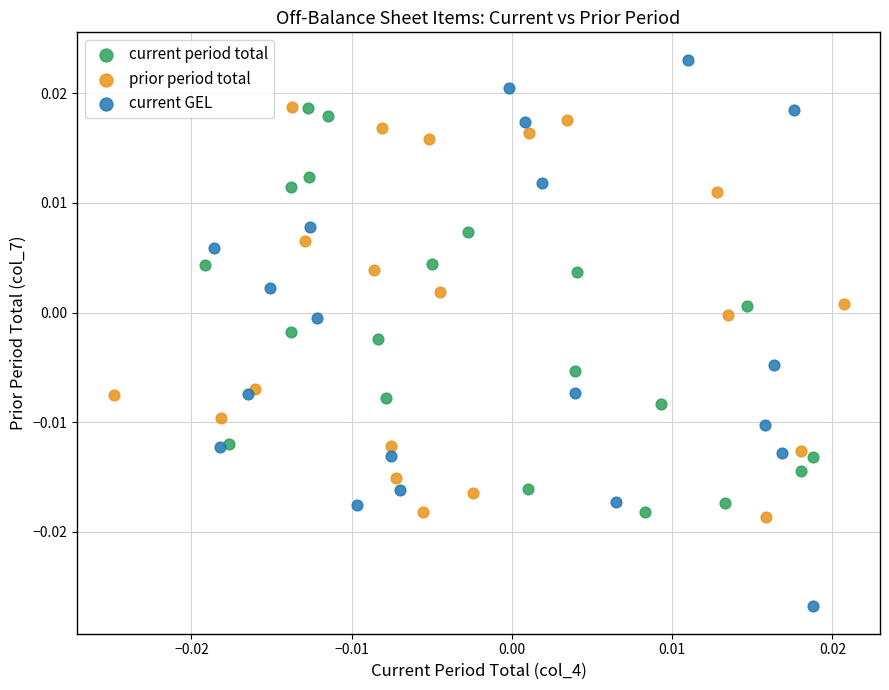

Which series contains the lowest Y value?

current GEL